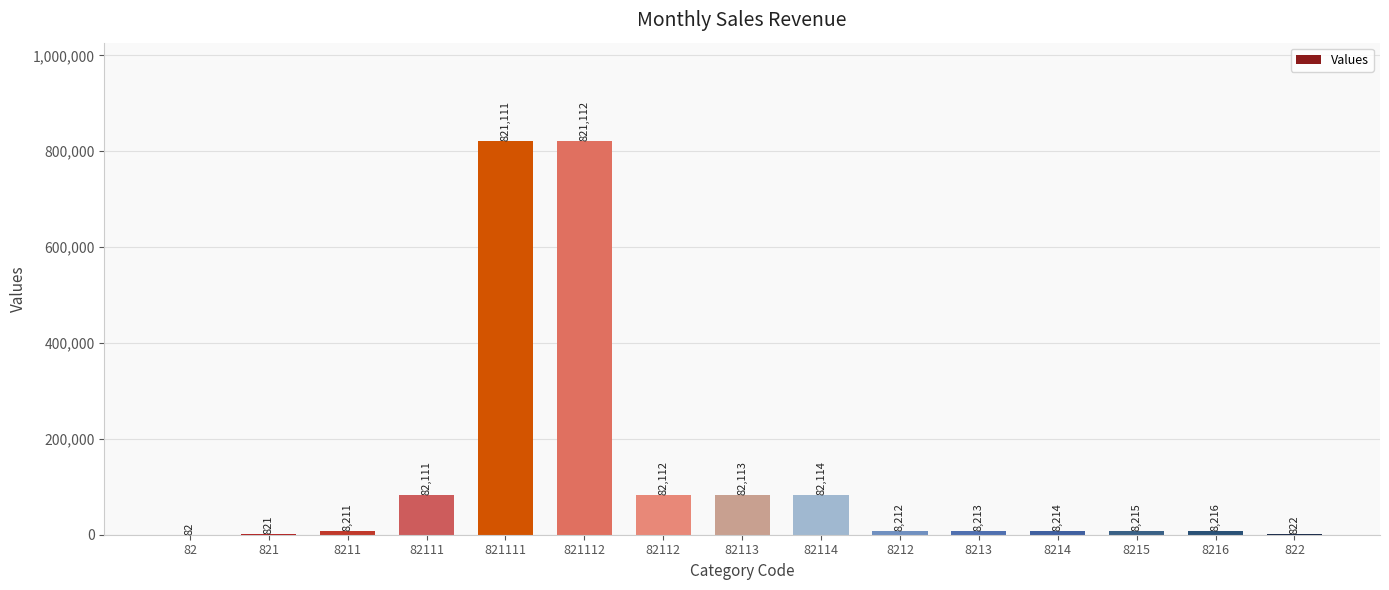

The value at 8212 is 8212. True or false?

True